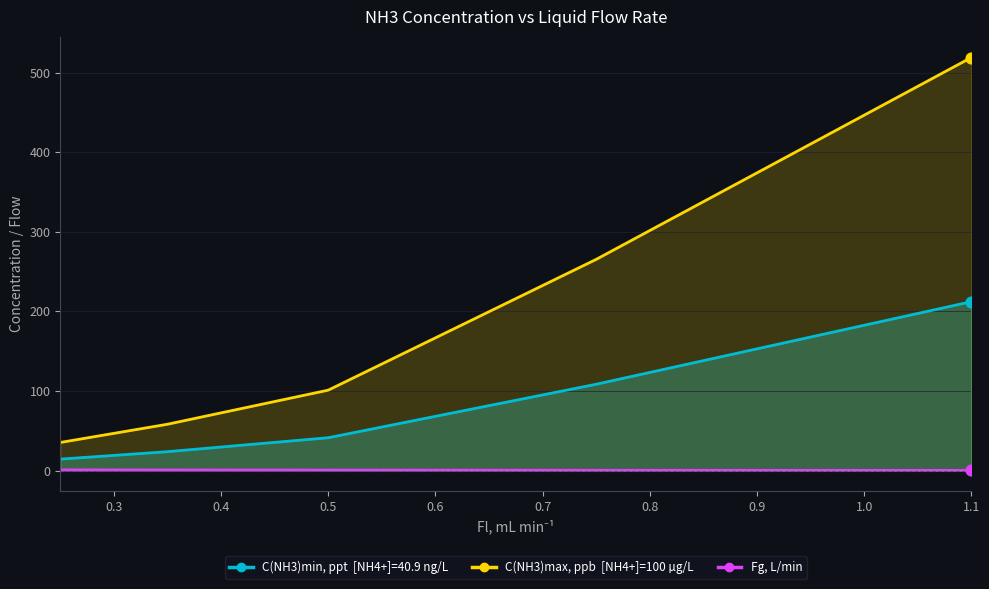

Which series reaches the minimum Y coordinate?

Fg, L/min